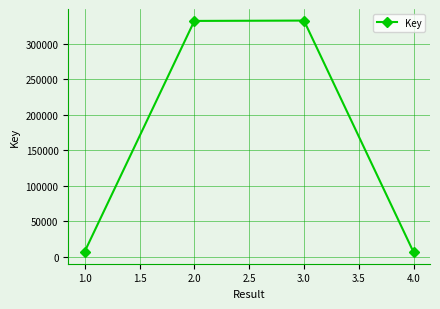

The value at 3.0 is 332440. True or false?

True